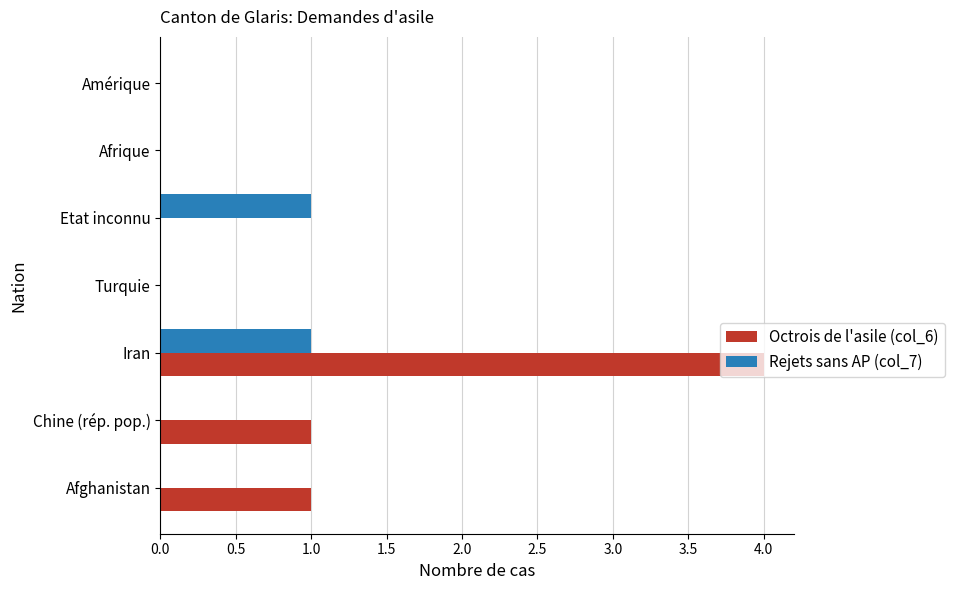

How many series are shown in this chart?

2